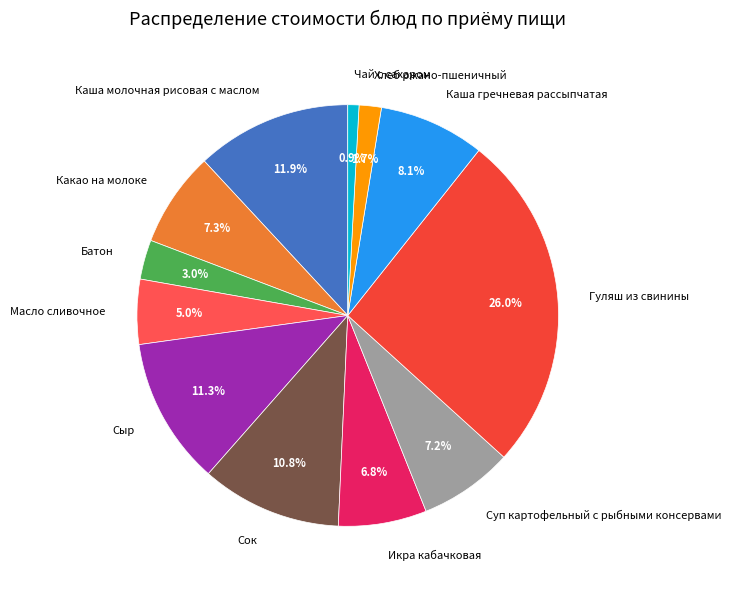

Is Суп картофельный с рыбными консервами the majority of the pie?

No